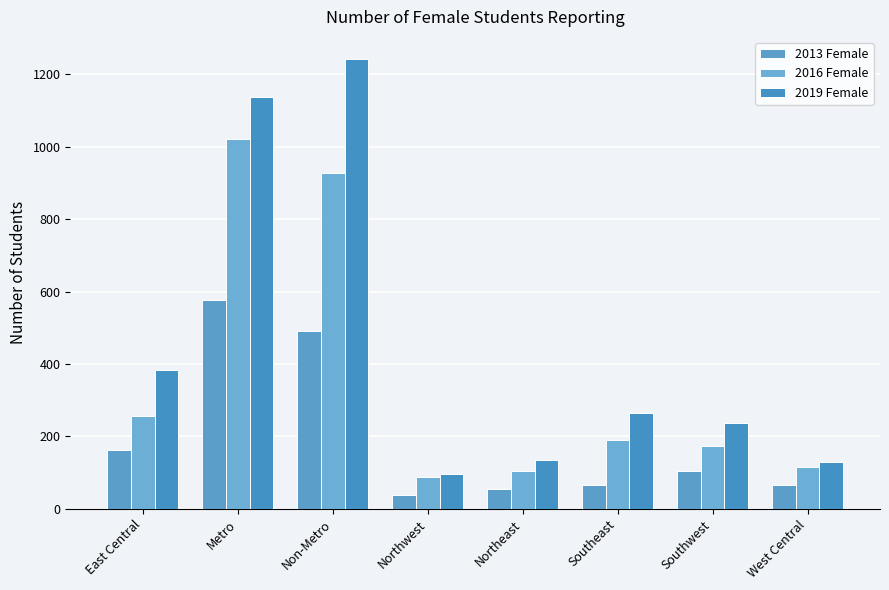

Reading left to right, what are all the values shown in this chart?

2013 Female: East Central=162	Metro=577	Non-Metro=492	Northwest=38	Northeast=56	Southeast=67	Southwest=104	West Central=65
2016 Female: East Central=256	Metro=1022	Non-Metro=926	Northwest=88	Northeast=104	Southeast=189	Southwest=174	West Central=115
2019 Female: East Central=382	Metro=1136	Non-Metro=1241	Northwest=97	Northeast=134	Southeast=264	Southwest=236	West Central=128